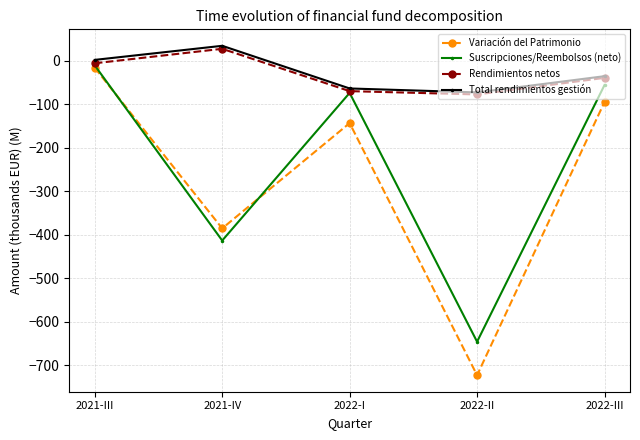

Is it true that Suscripciones/Reembolsos (neto) equals -28.0 at 2022-I?

False